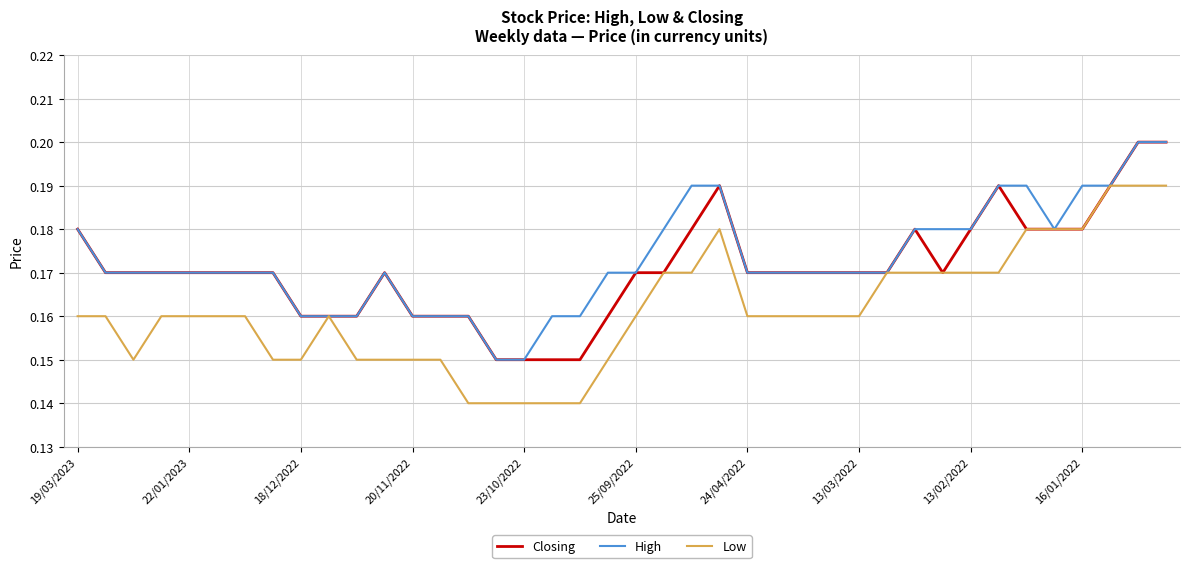

Count the High values in the range 0 to 1.

40